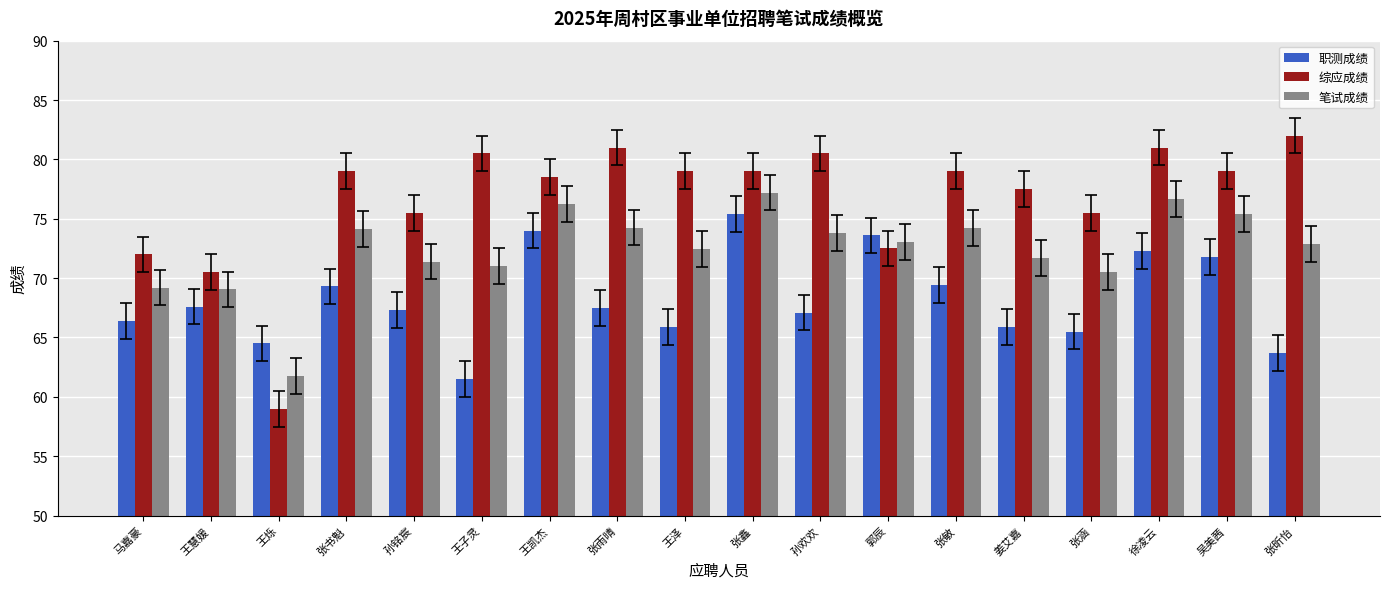

What is the difference between the 笔试成绩 values at 孙欢欢 and 张敏?

0.4